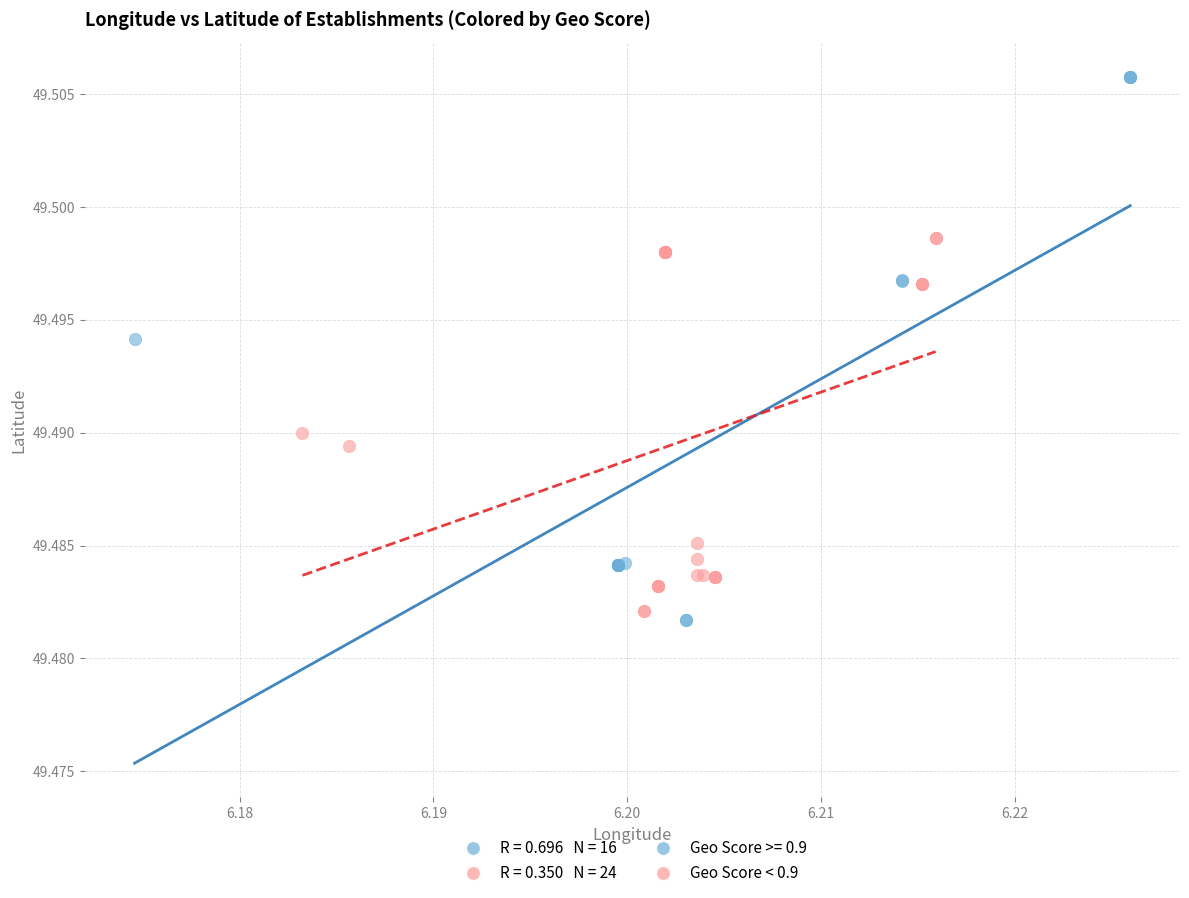

Which series has the largest Y range (max minus min)?

Geo Score >= 0.9